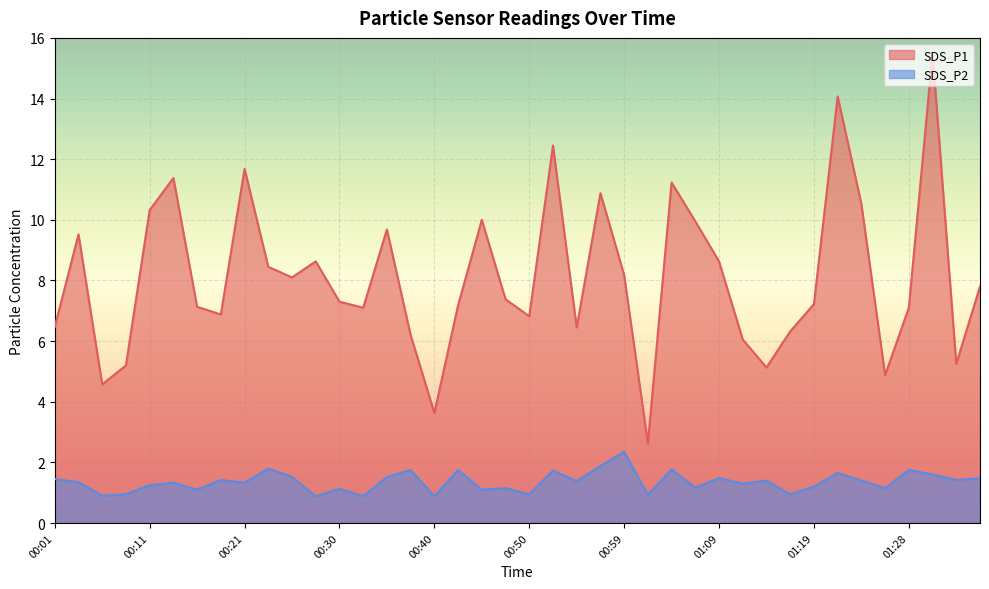

True or false: SDS_P1 and SDS_P2 intersect in this chart.

False